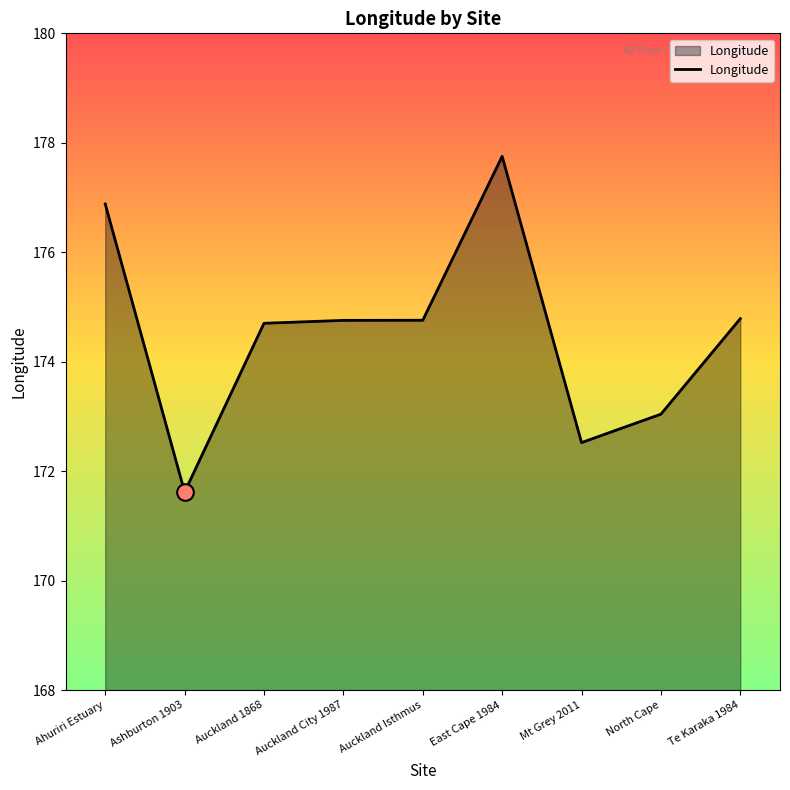

How many lines are shown in the chart?

1